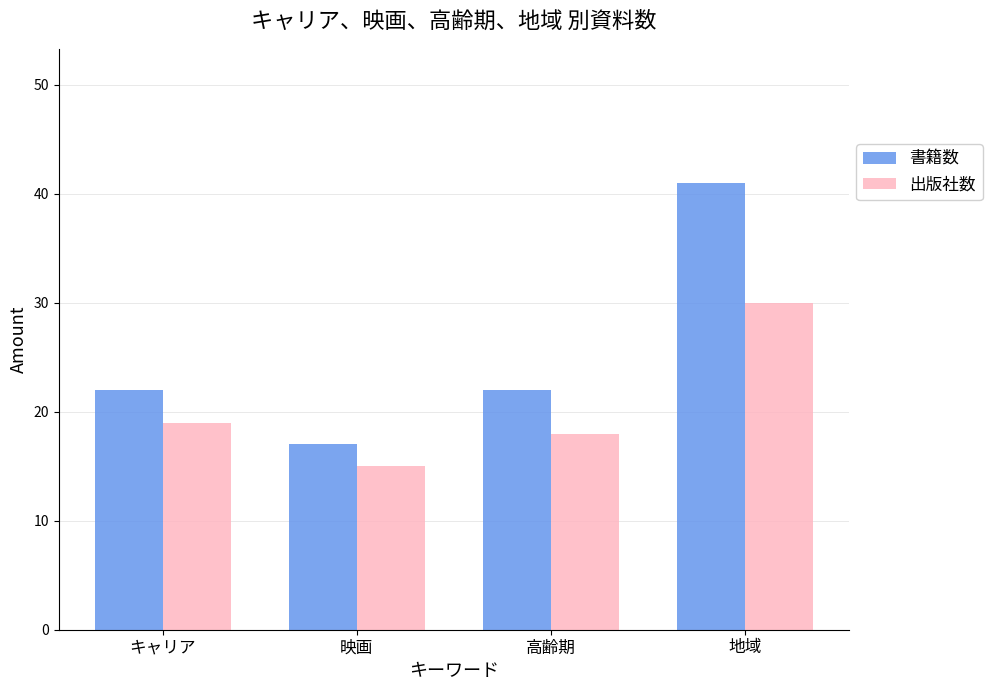

The value of 書籍数 at 高齢期 is 29. True or false?

False